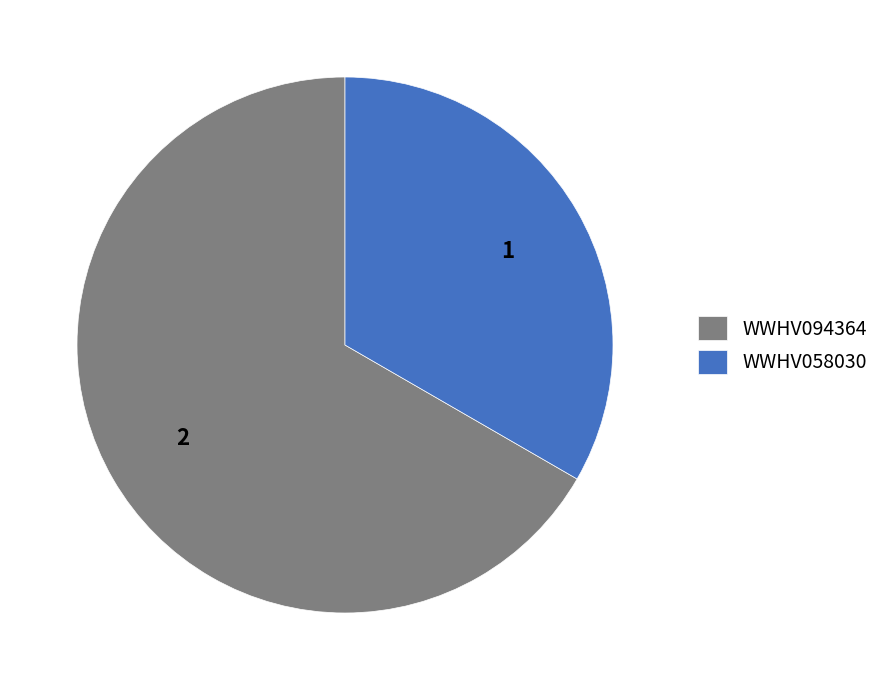

Which has a higher value, WWHV058030 or WWHV094364?

WWHV094364